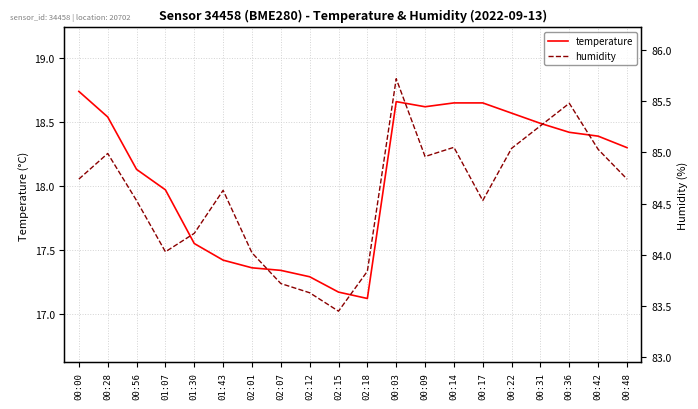

At how many categories does at least one series exceed 37?

20